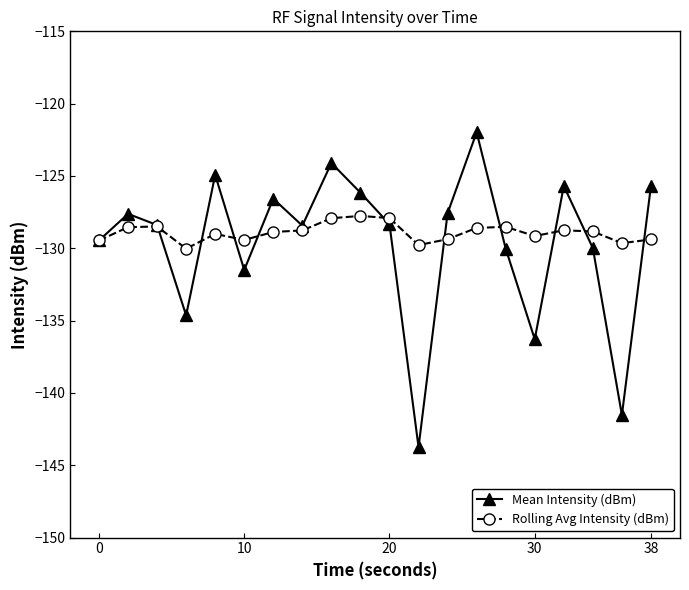

Which series has the widest spread of values?

Mean Intensity (dBm)